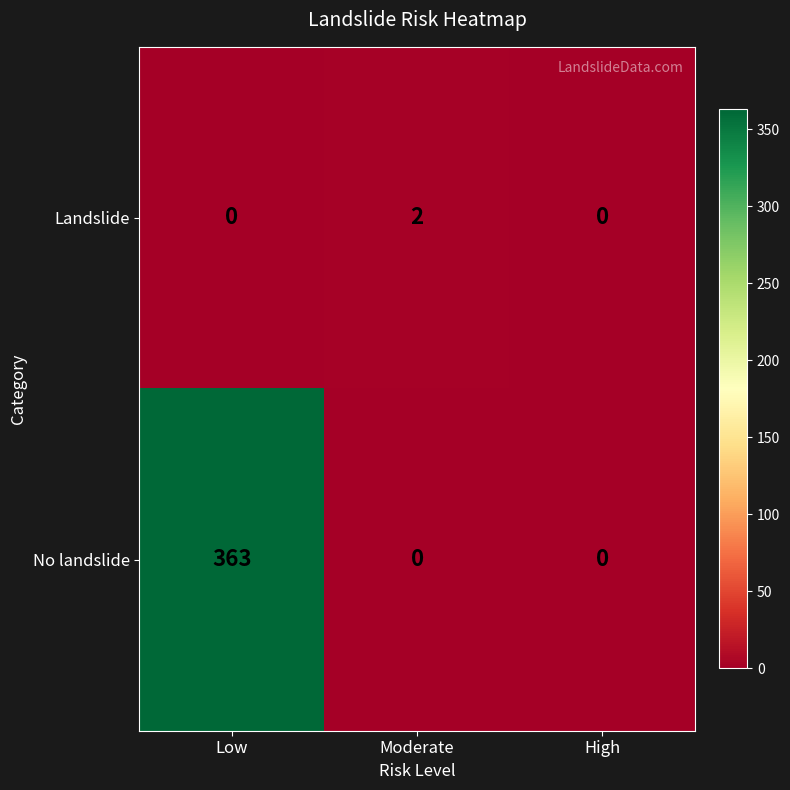

The No landslide series shows 143 at High. True or false?

False